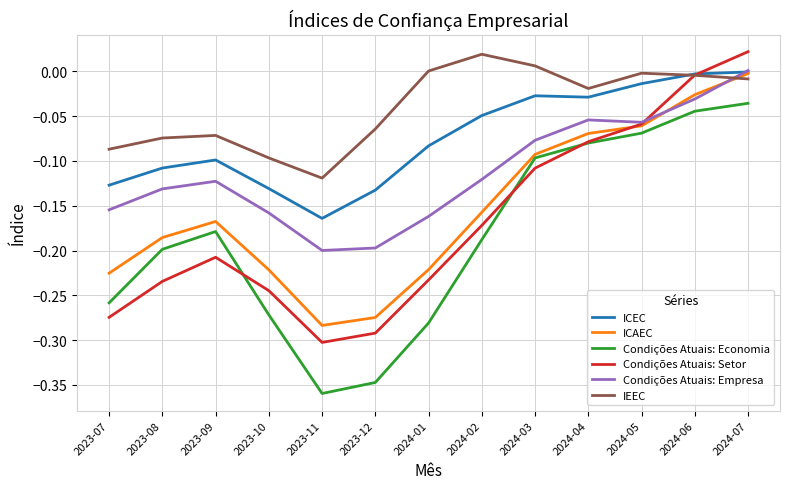

True or false: IEEC has more than 0 points higher than both neighbors.

True